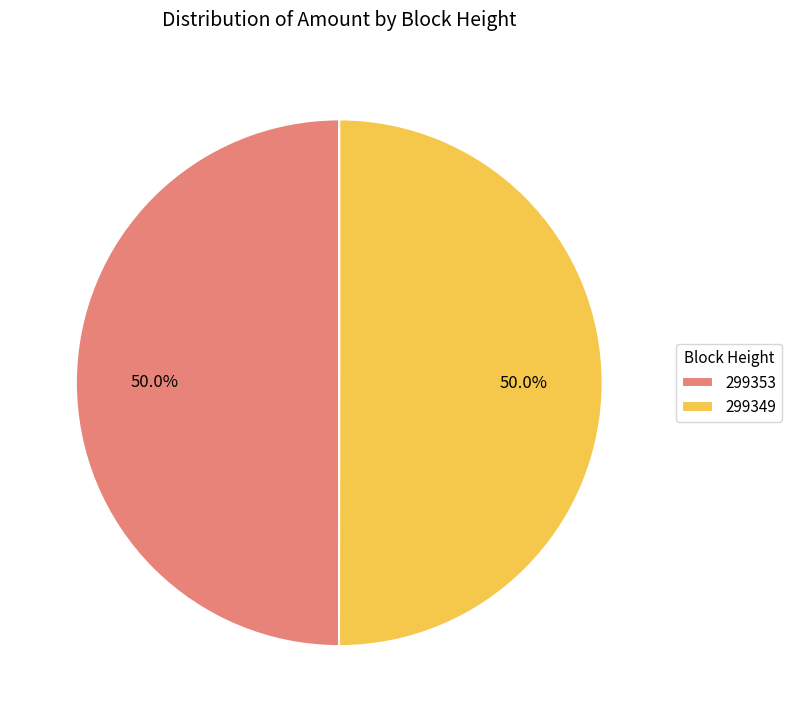

What is the ratio of the value at 299353 to the value at 299349?

1.0